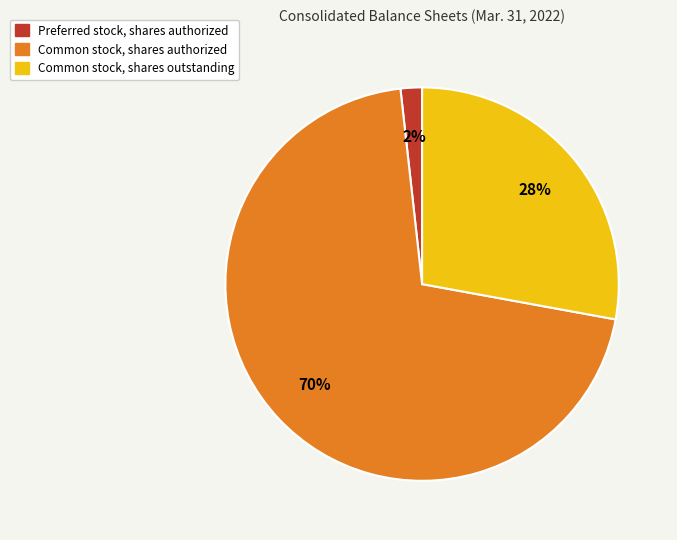

The Common stock, shares outstanding slice represents 28% of the pie. True or false?

True